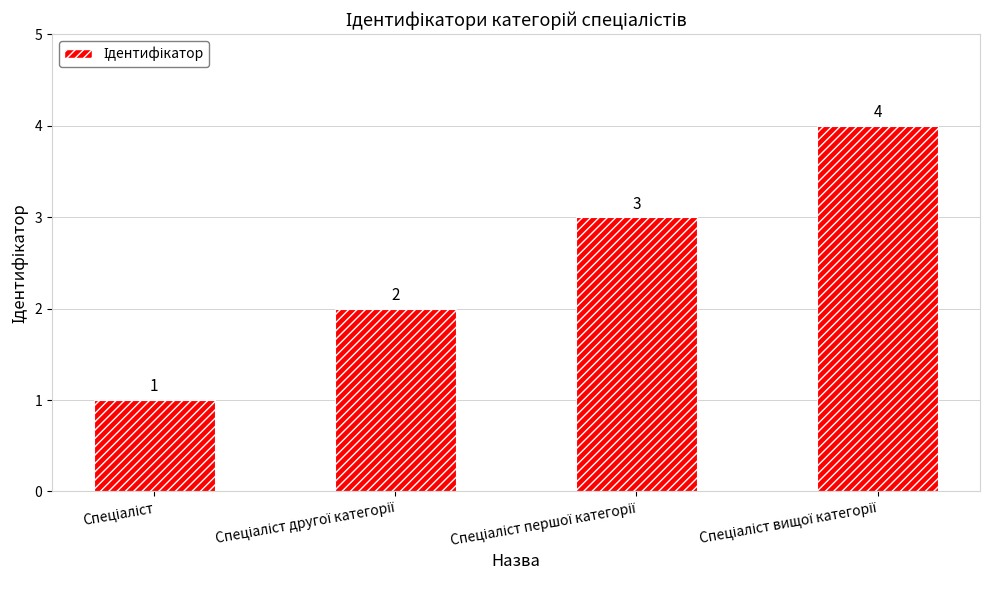

What is the greatest value displayed?

4